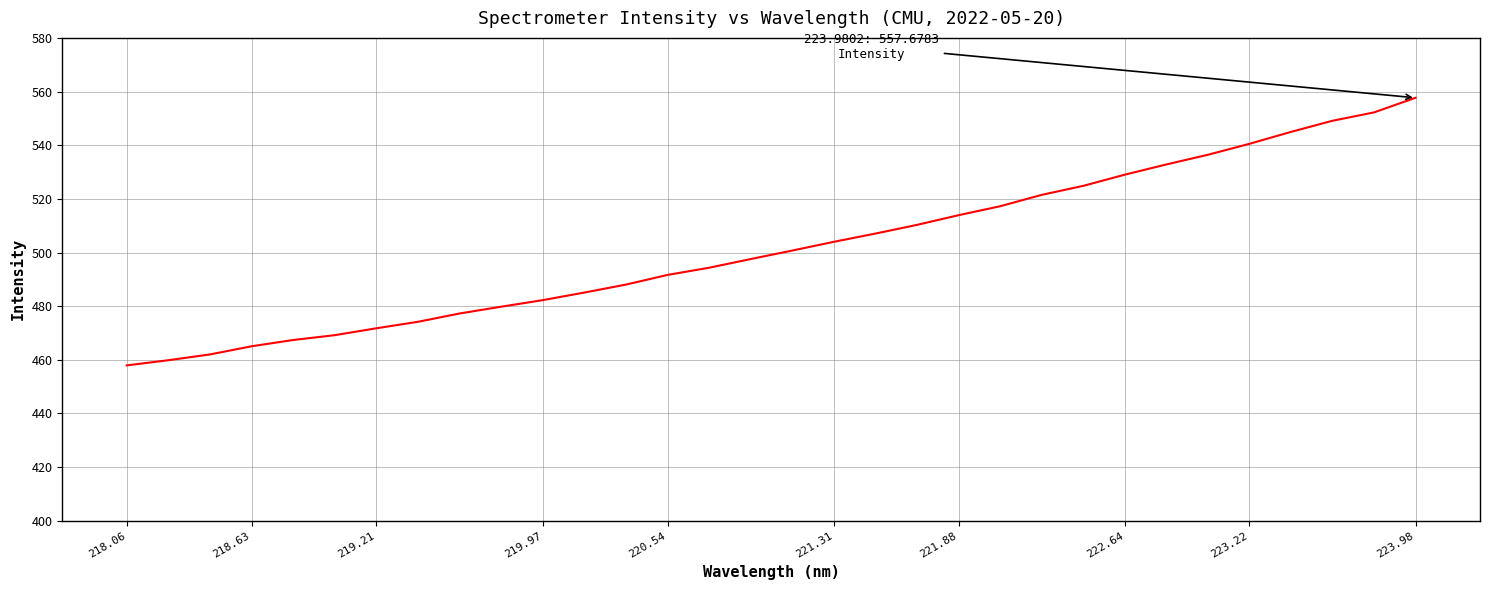

What is the difference between the maximum and minimum values?

99.7